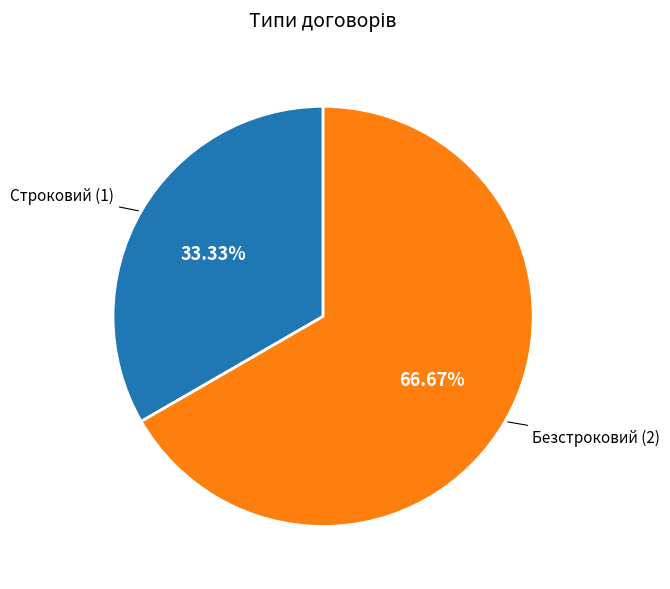

Does any single category account for the majority?

Yes